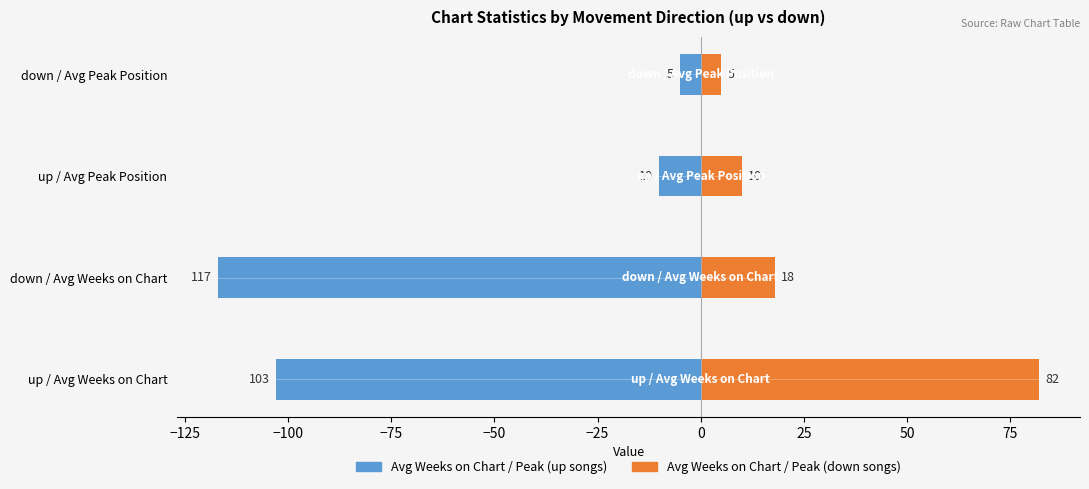

True or false: Count / Avg-Weeks (up) has a value of -46 at up / Avg Weeks on Chart.

False